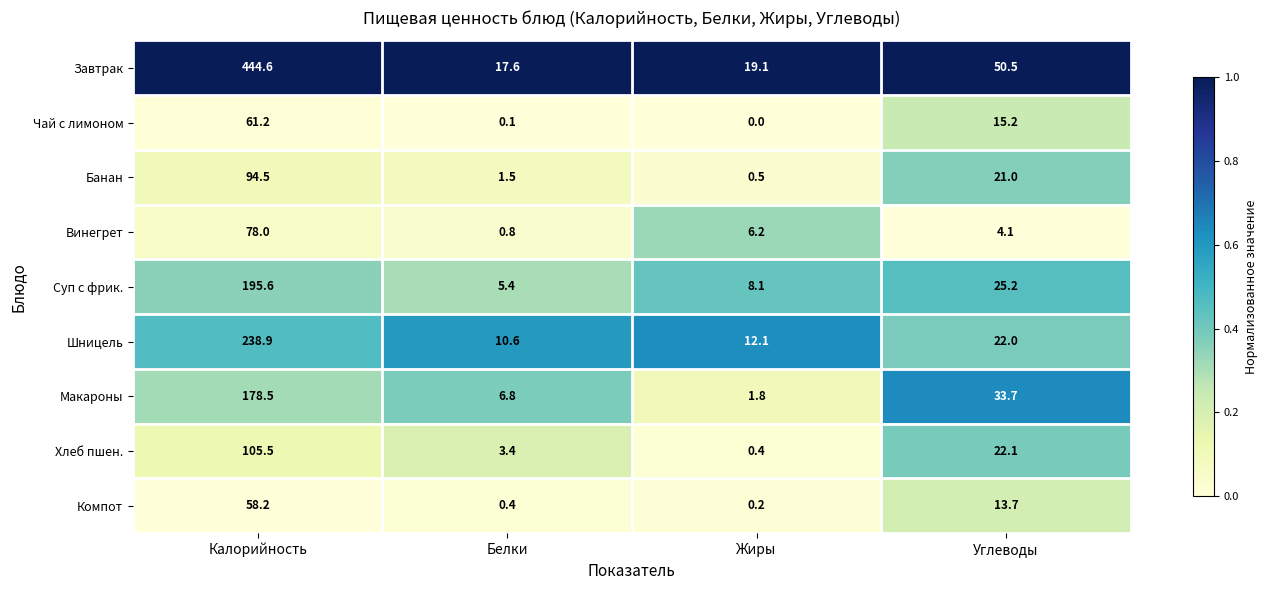

Which series changed the most between Калорийность and Жиры?

Завтрак